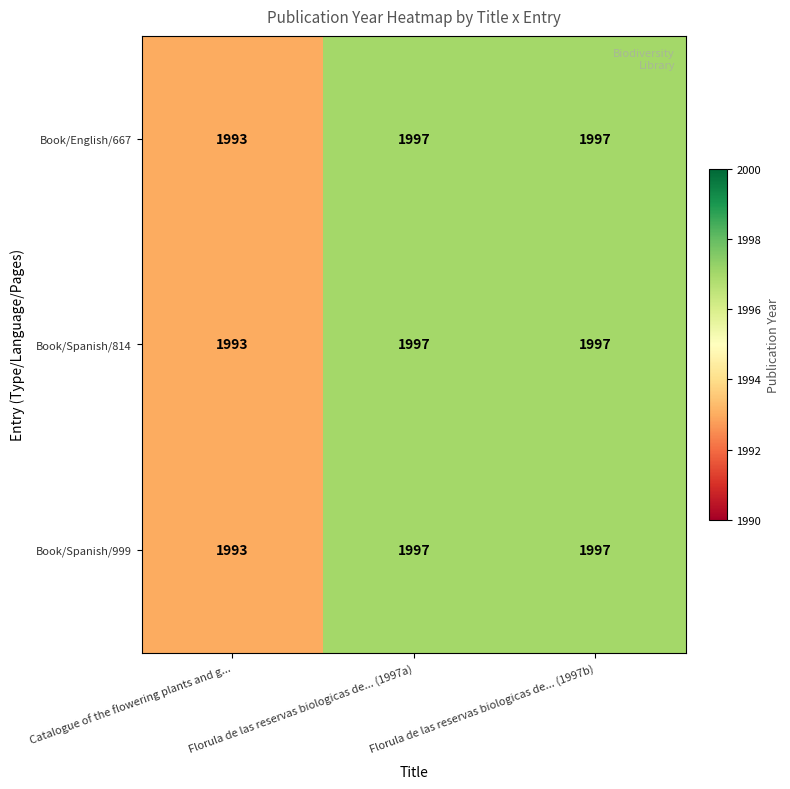

What is the smallest value displayed?

1993